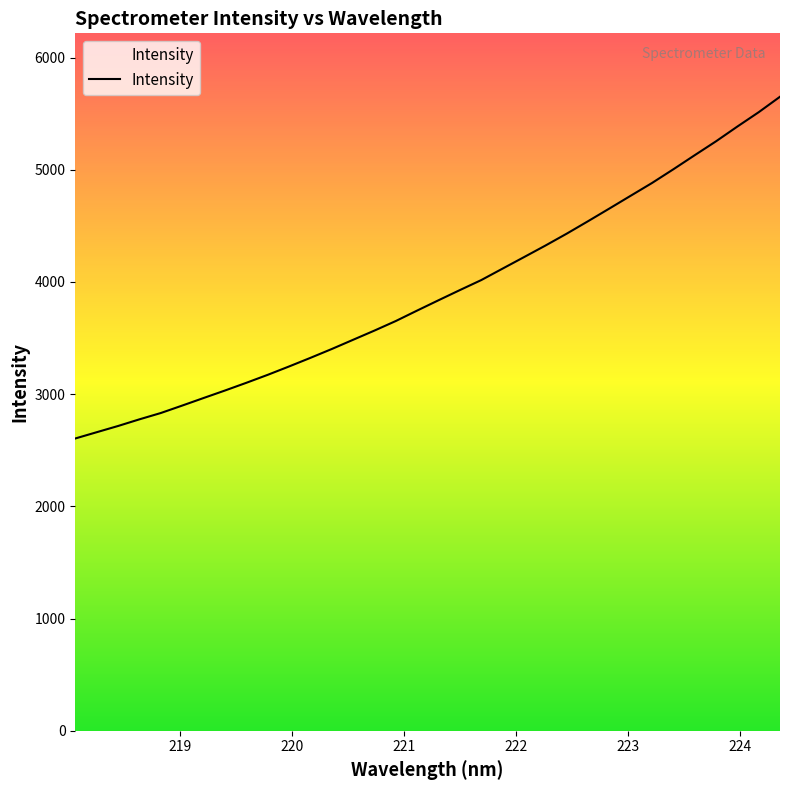

What is the value of the 1st point from the left?

2605.0